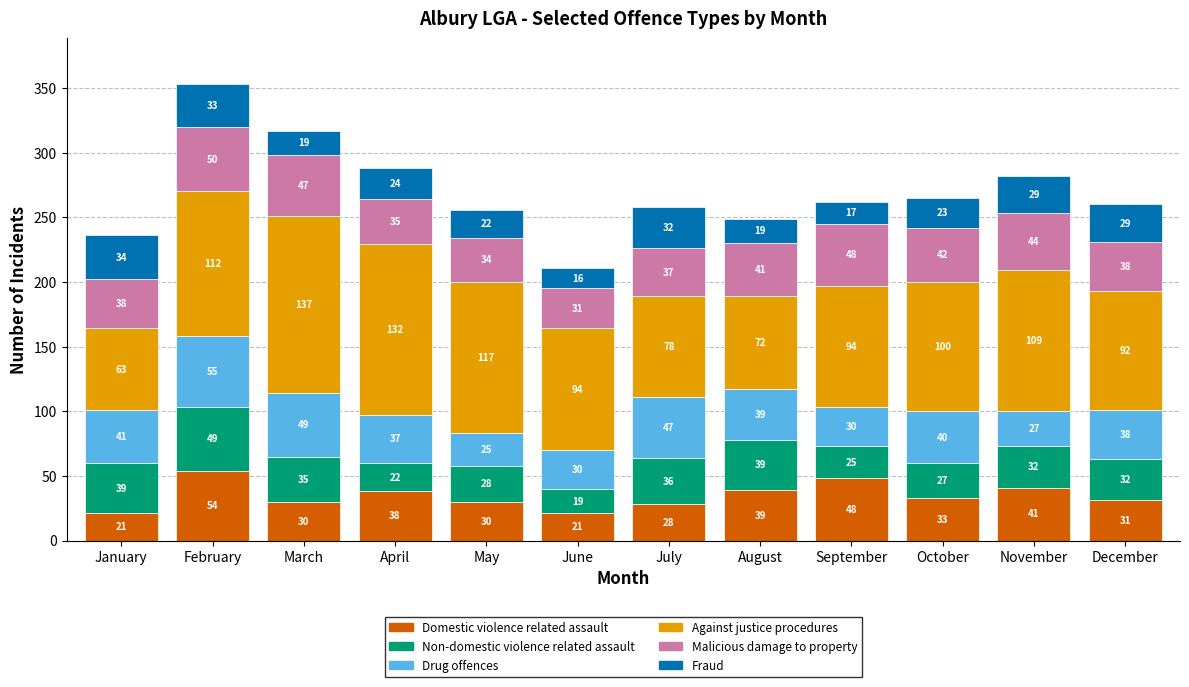

What is the minimum value for Domestic violence related assault?

21